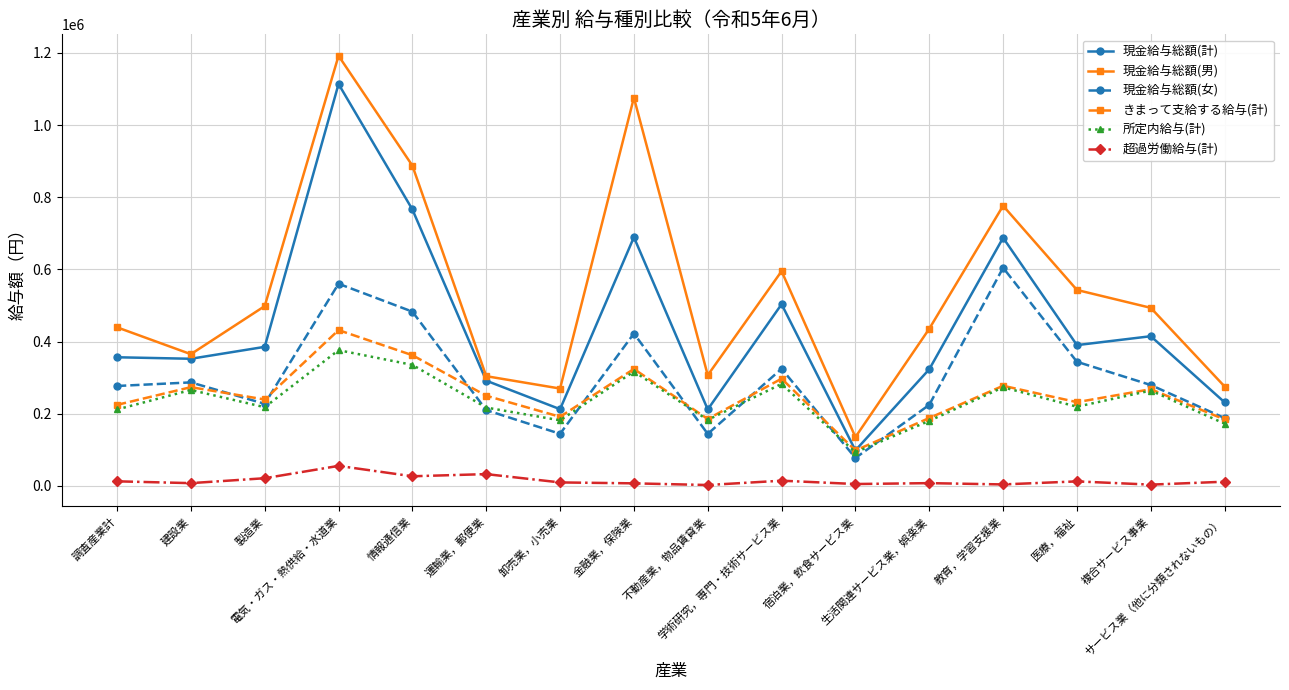

How many series are shown in this chart?

6